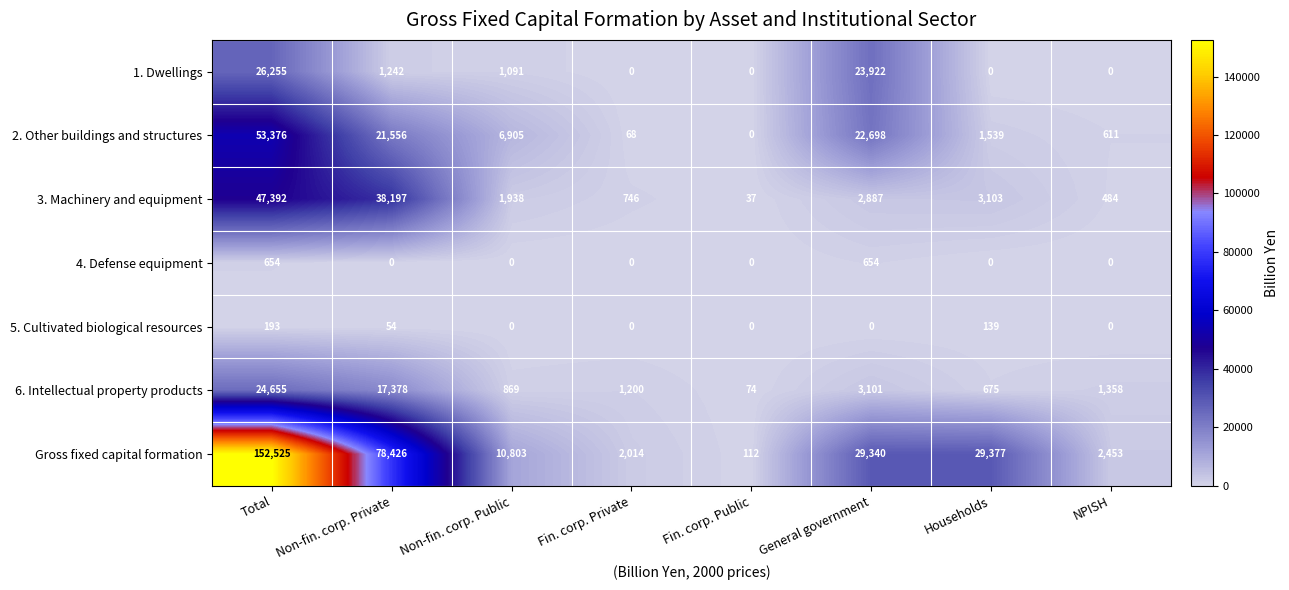

What is the difference between the 6. Intellectual property products values at NPISH and Total?

23297